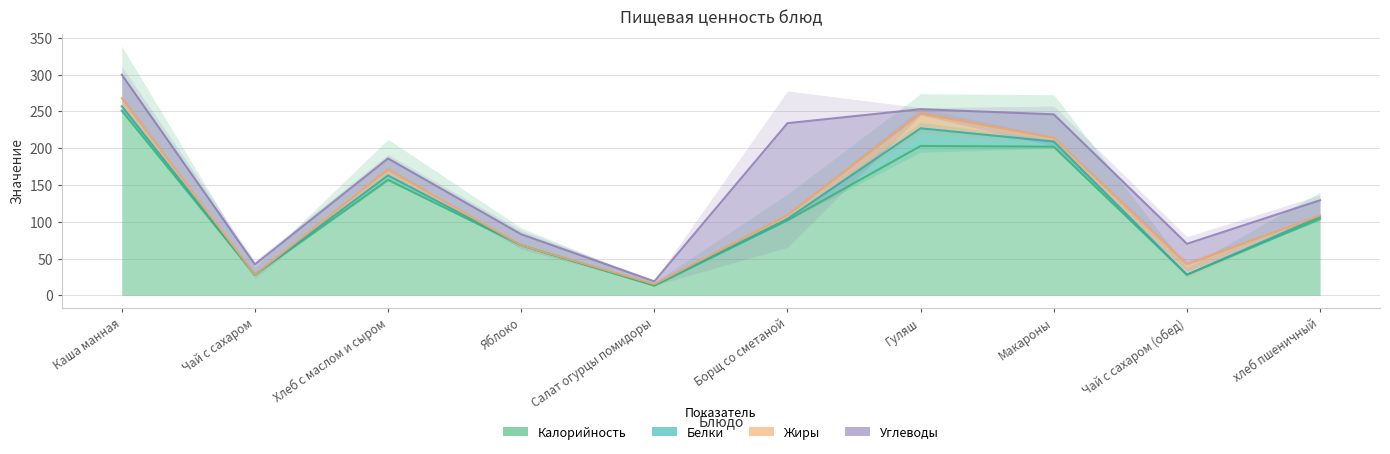

What is the sum of the Калорийность values at Чай с сахаром and хлеб пшеничный?

132.0